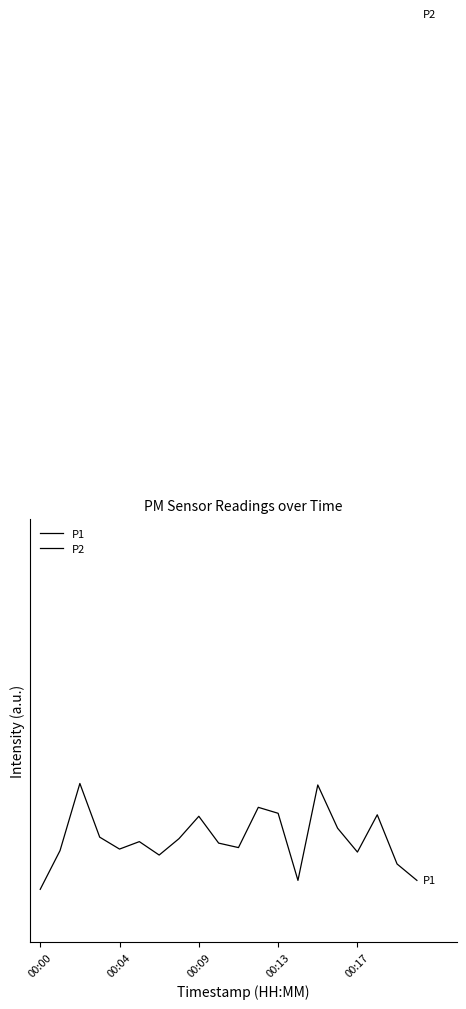

True or false: P1 and P2 intersect in this chart.

False